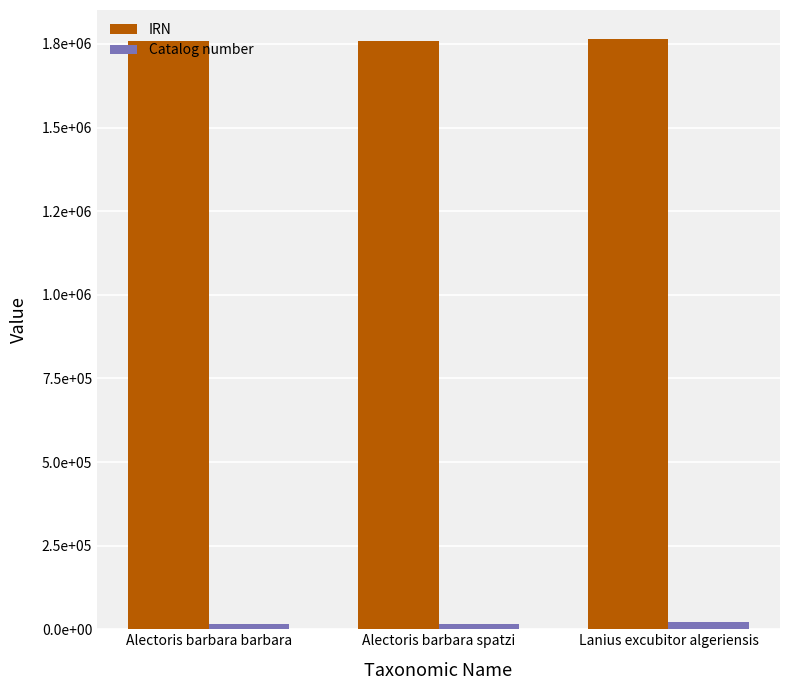

What is the total value across all series at Alectoris barbara barbara?

1772970